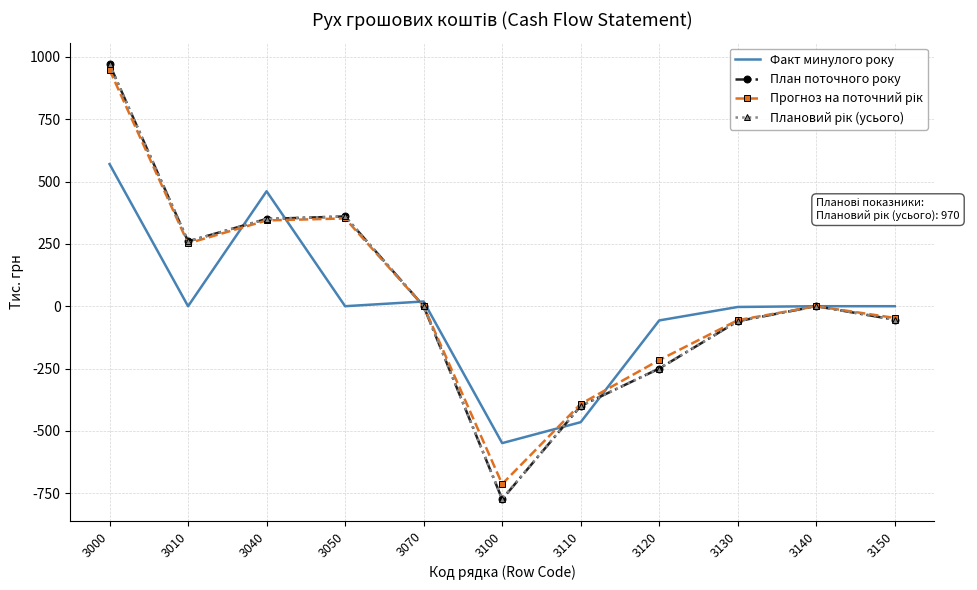

Is it true that План поточного року equals -60 at 3130?

True